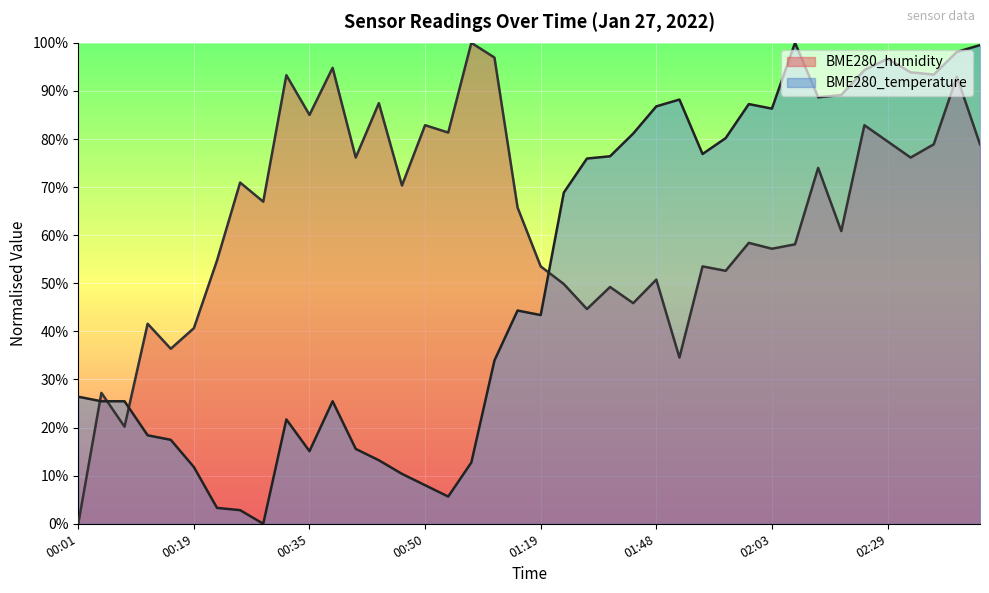

What is the average value of the BME280_humidity series?

63.1